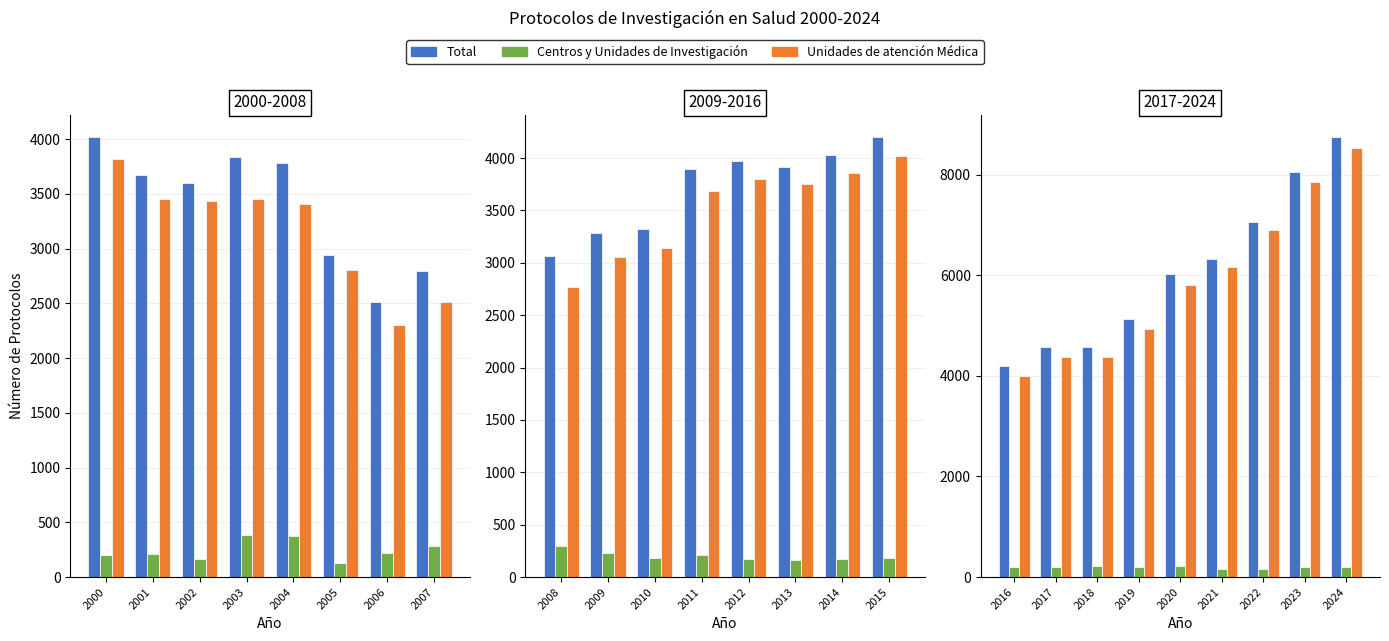

What are all the series names shown in the legend?

Total, Centros y Unidades de Investigación, Unidades de atención Médica